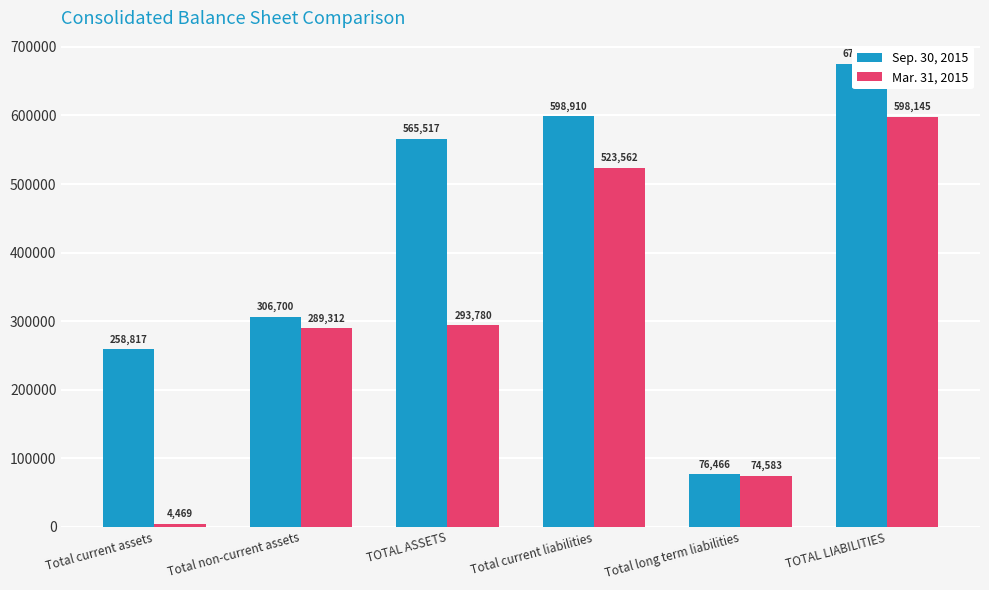

At how many categories does at least one series exceed 295537?

4